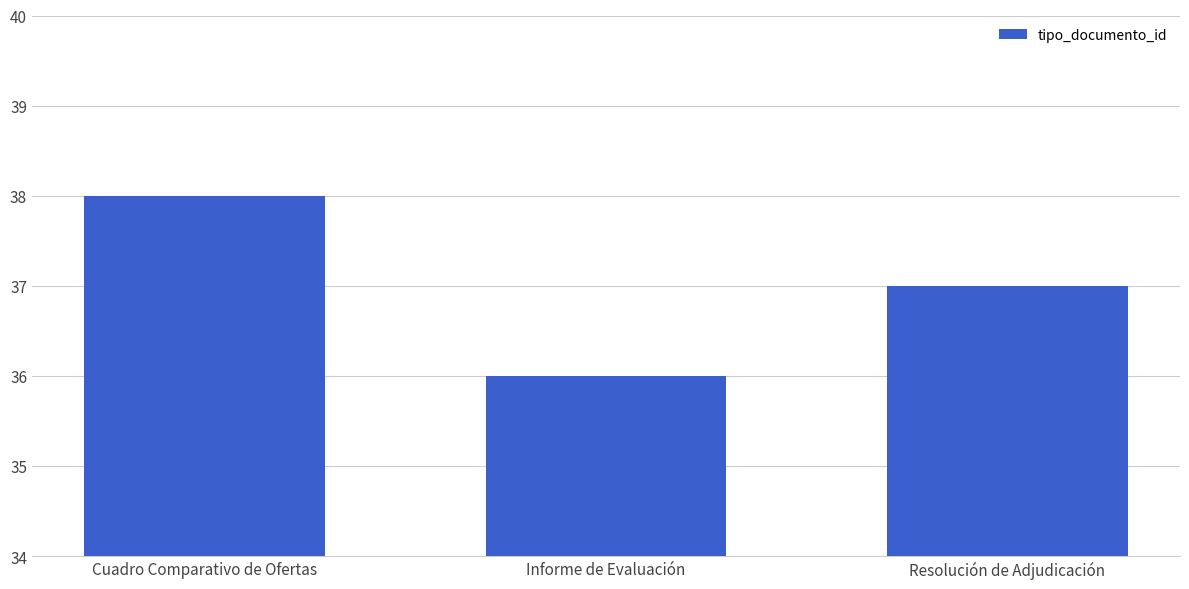

What is the label of the 1st bar from the left?

Cuadro Comparativo de Ofertas